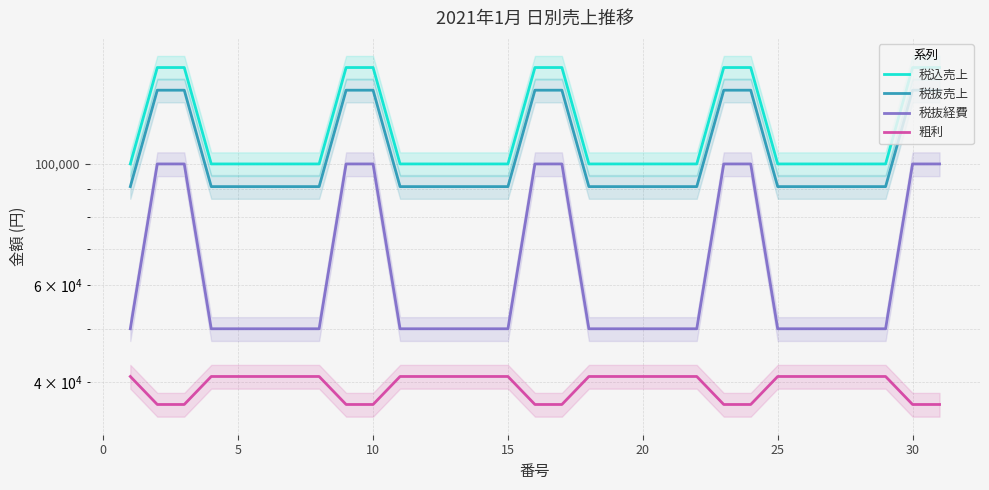

True or false: 税抜売上 and 粗利 cross at least once.

False